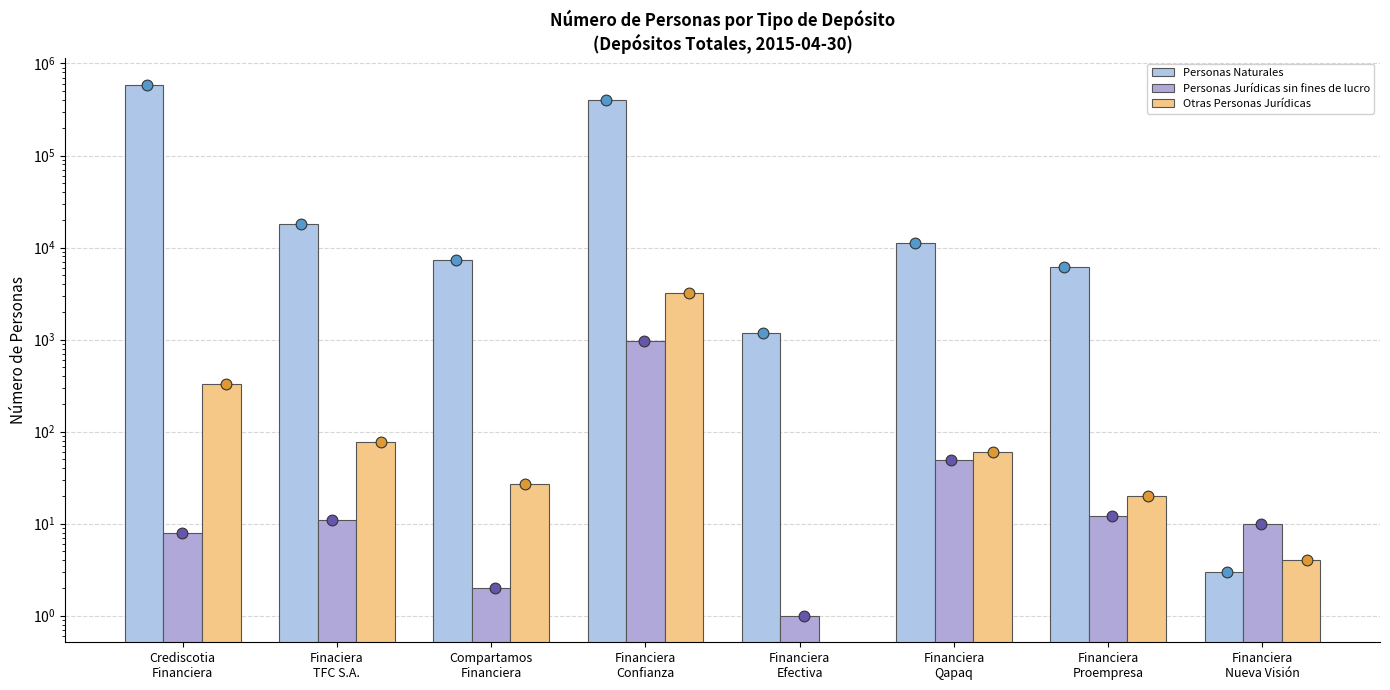

At how many categories does at least one series exceed 489408?

1